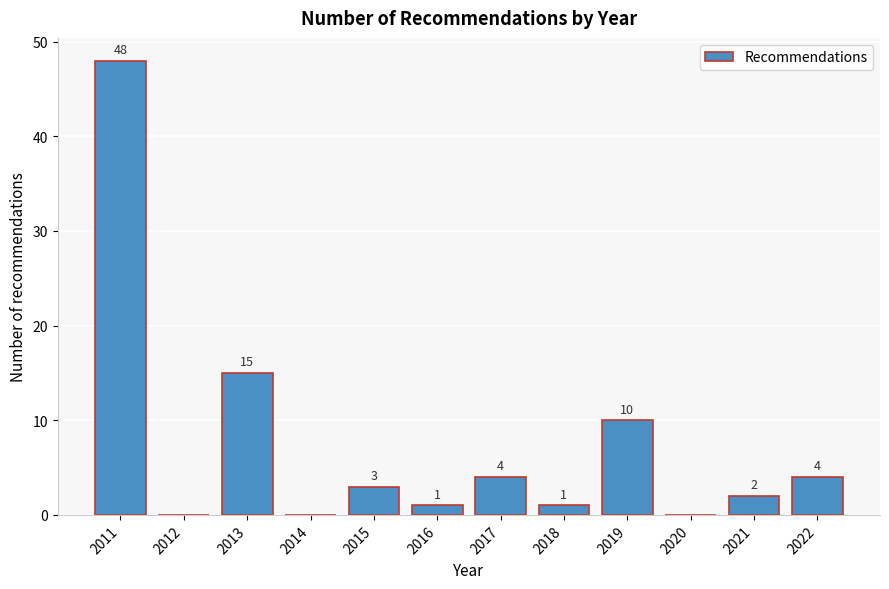

Reading right to left, what are all the values shown in this chart?

2022=4	2021=2	2020=0	2019=10	2018=1	2017=4	2016=1	2015=3	2014=0	2013=15	2012=0	2011=48